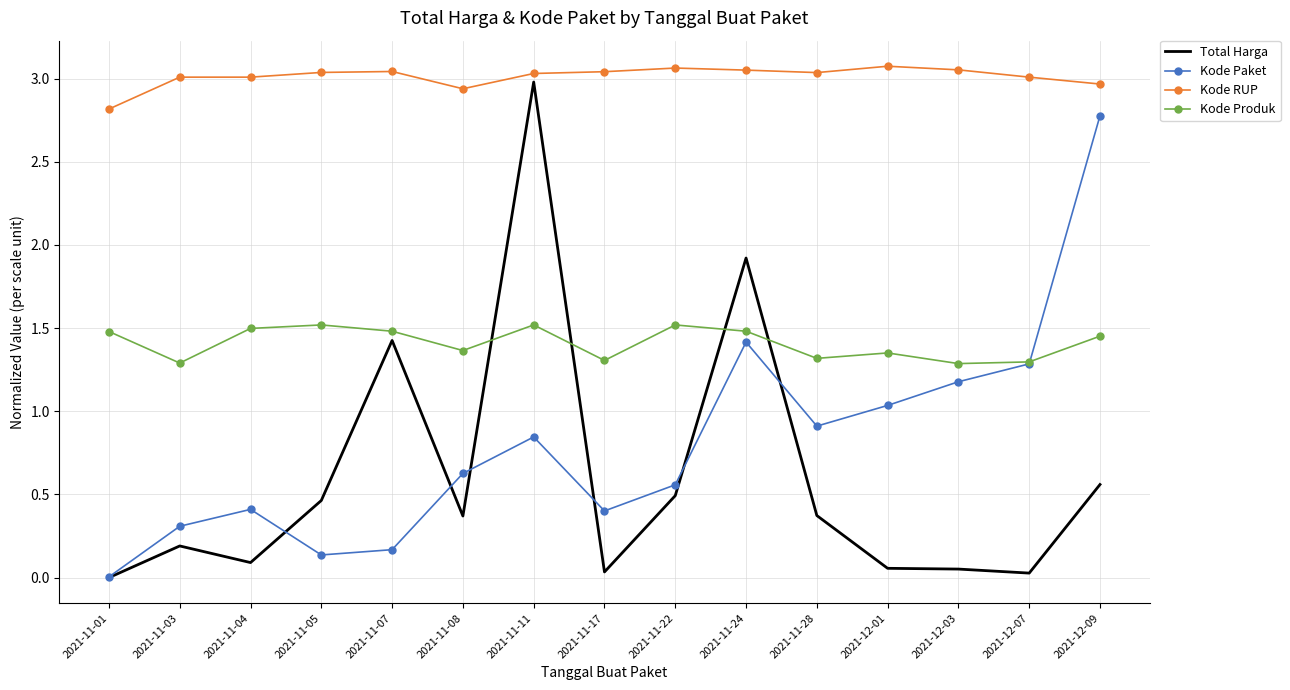

Between 2021-11-24 and 2021-12-01, which series saw the biggest shift?

Total Harga